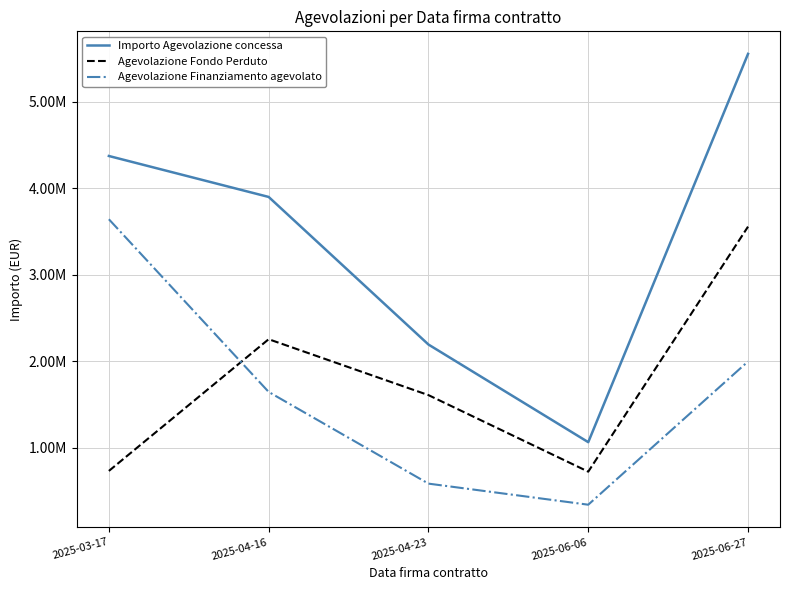

Between 2025-04-16 and 2025-06-27, which is larger?

2025-06-27